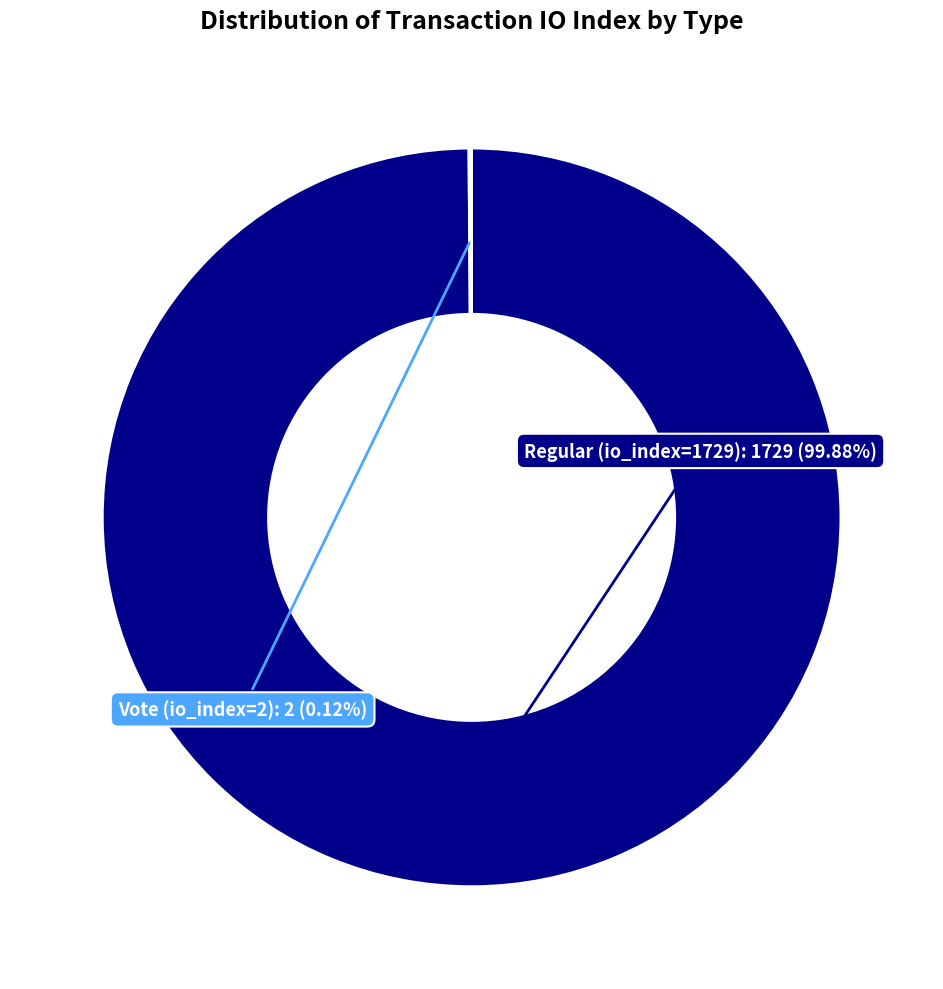

Is there any slice that represents more than half of the pie?

Yes